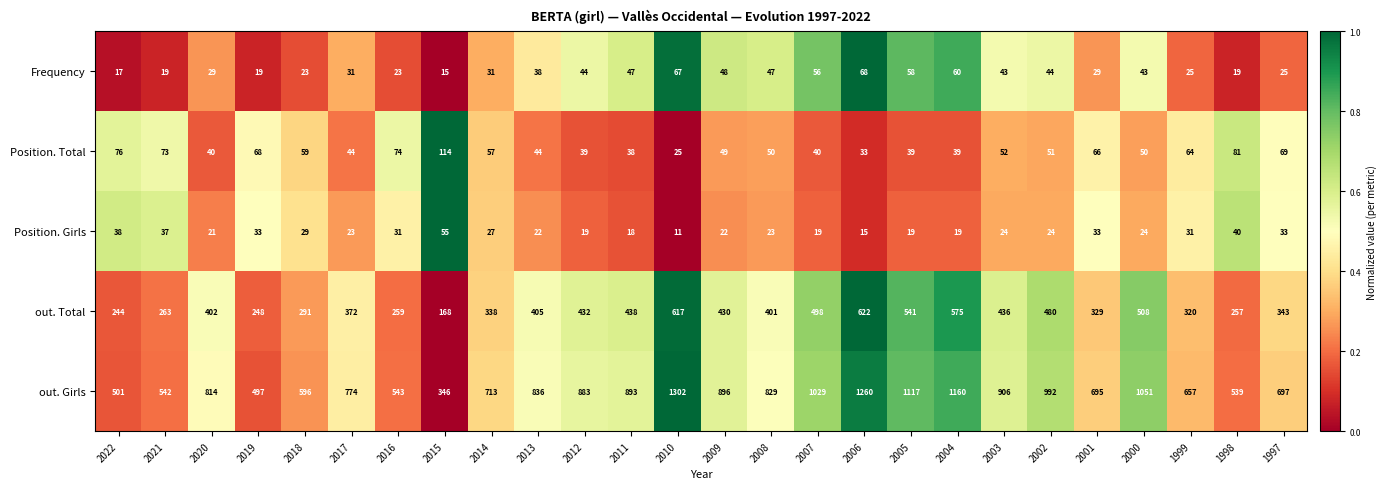

At which category is the sum across all series the highest?

2010